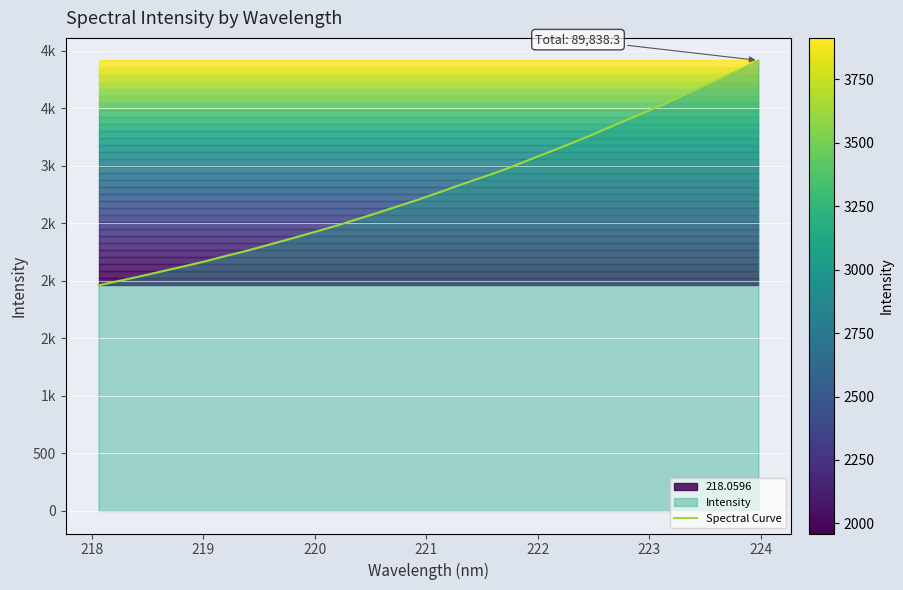

What is the maximum value shown in the chart?

3913.9